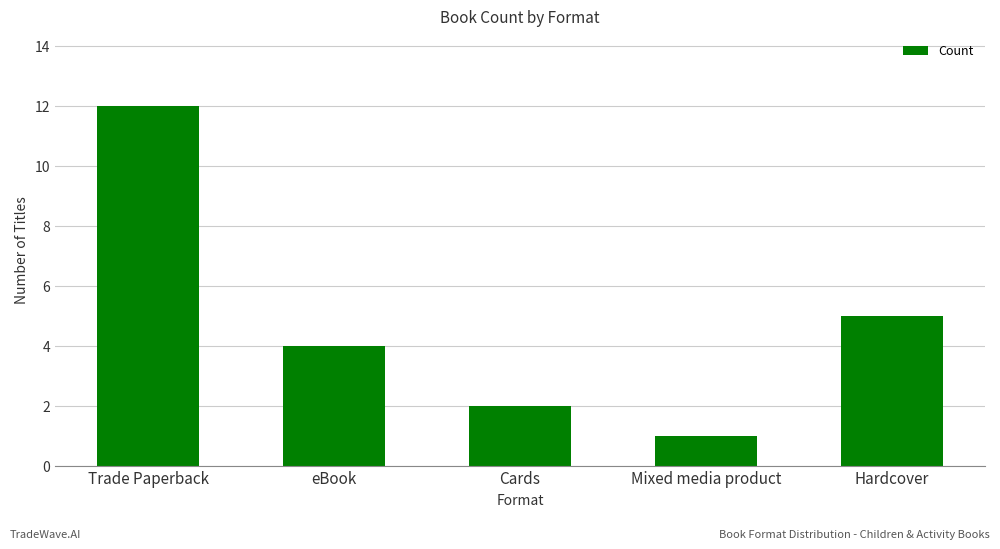

Is it true that the value at Hardcover is 5?

True